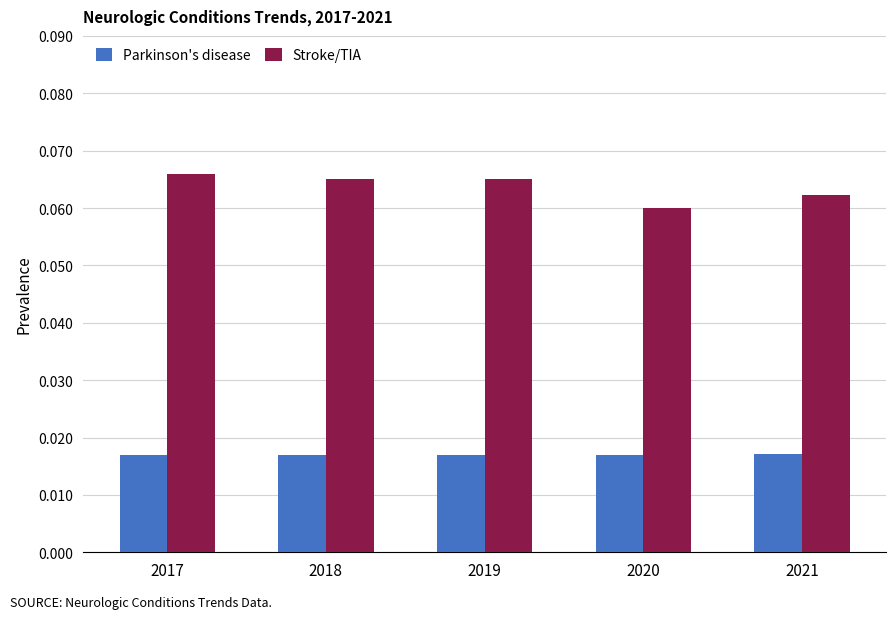

Which series changed the most between 2019 and 2021?

Stroke/TIA